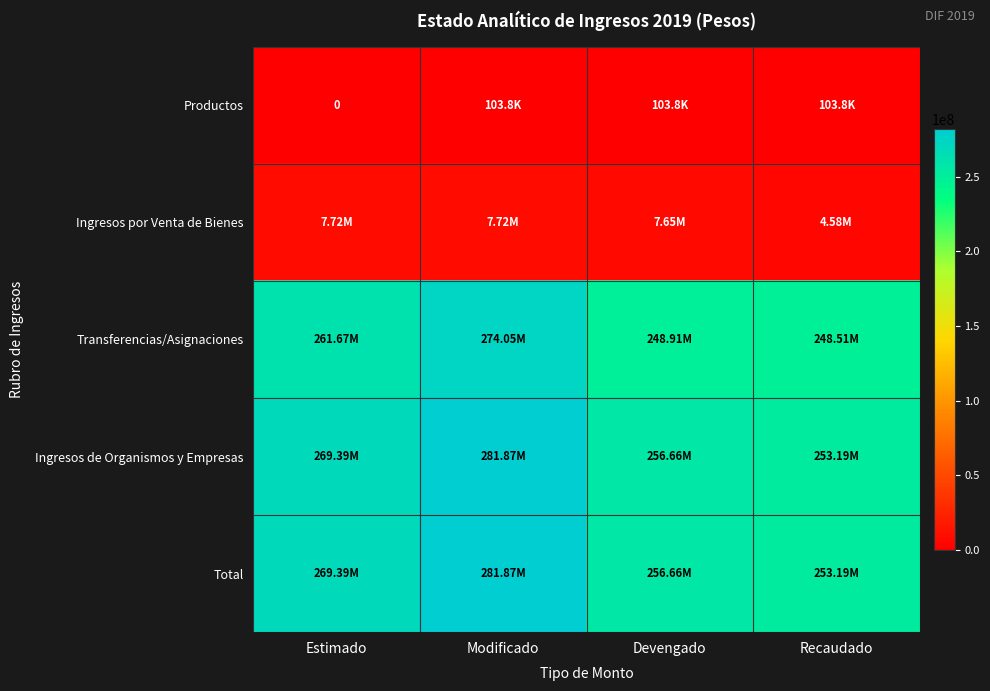

Which category has the highest value across all series?

Modificado